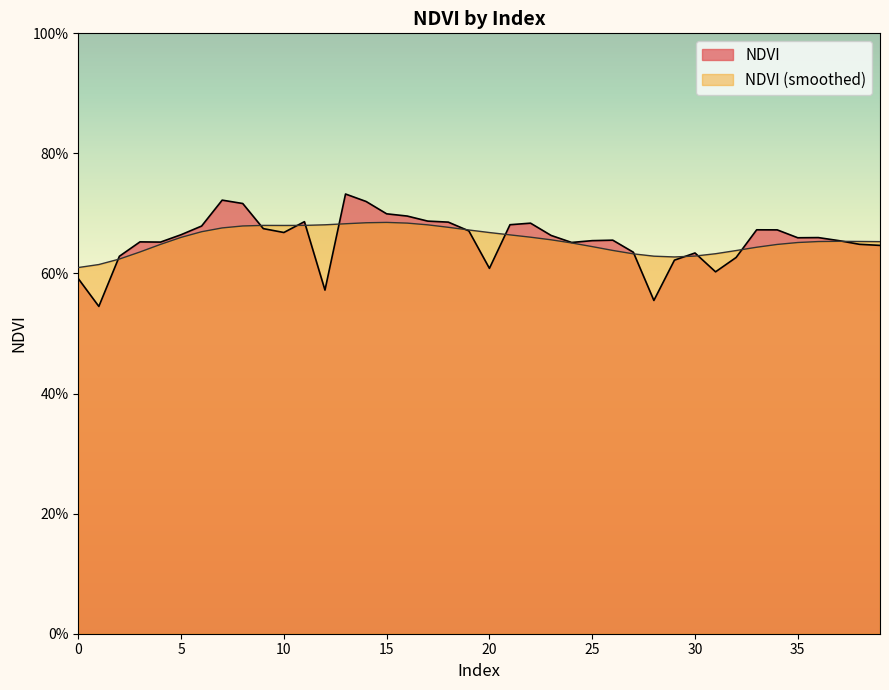

Reading right to left, what are all the values shown in this chart?

0.6	0.6	0.7	0.7	0.7	0.7	0.7	0.6	0.6	0.6	0.6	0.6	0.6	0.7	0.7	0.7	0.7	0.7	0.7	0.6	0.7	0.7	0.7	0.7	0.7	0.7	0.7	0.6	0.7	0.7	0.7	0.7	0.7	0.7	0.7	0.7	0.7	0.6	0.5	0.6